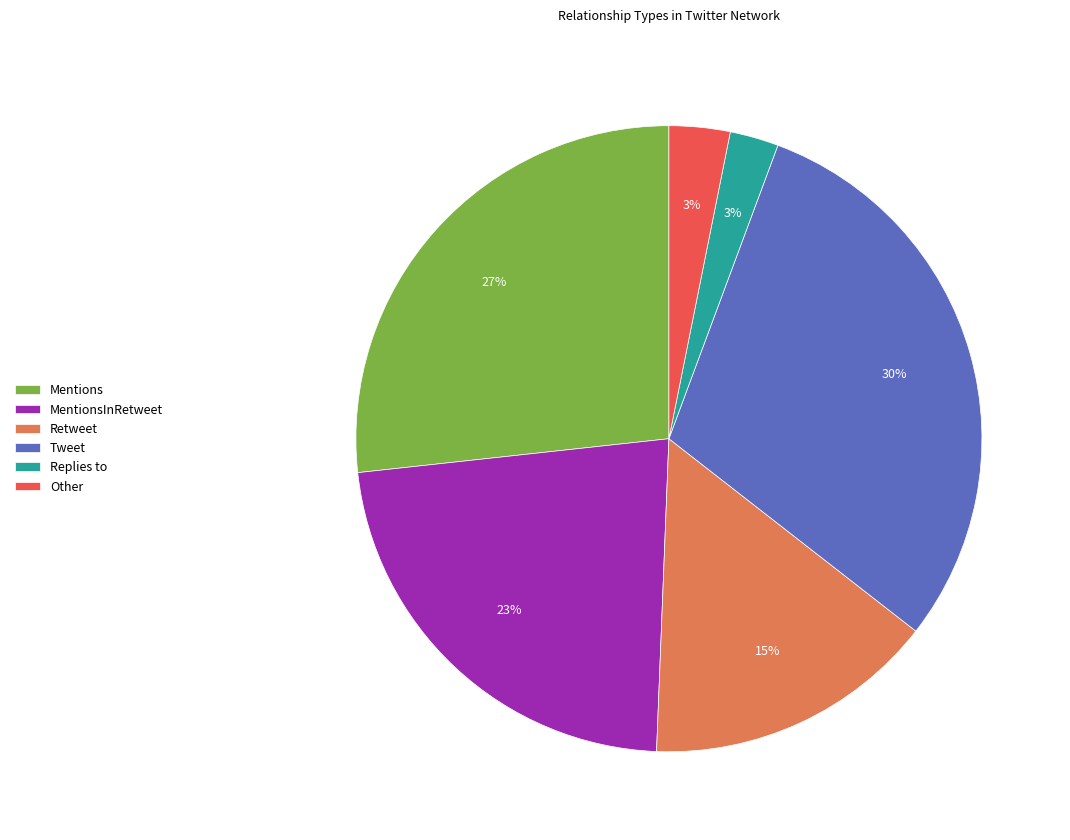

What is the largest slice in the pie chart?

Tweet